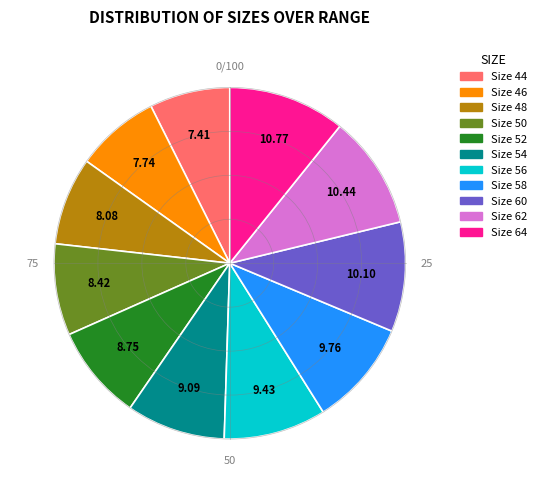

Is there any slice that represents more than half of the pie?

No